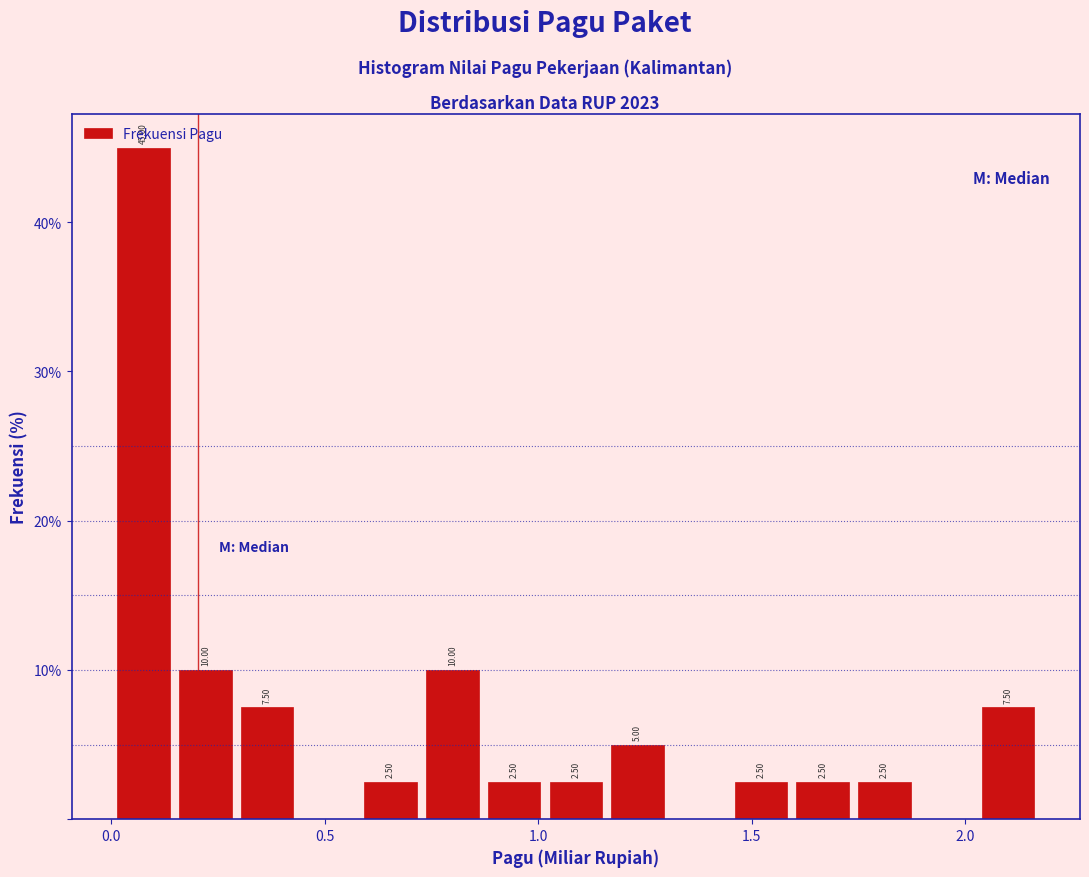

Around what value on the x-axis is the tallest bar? Give the approximate position of its centre, as read against the axis.

0.10